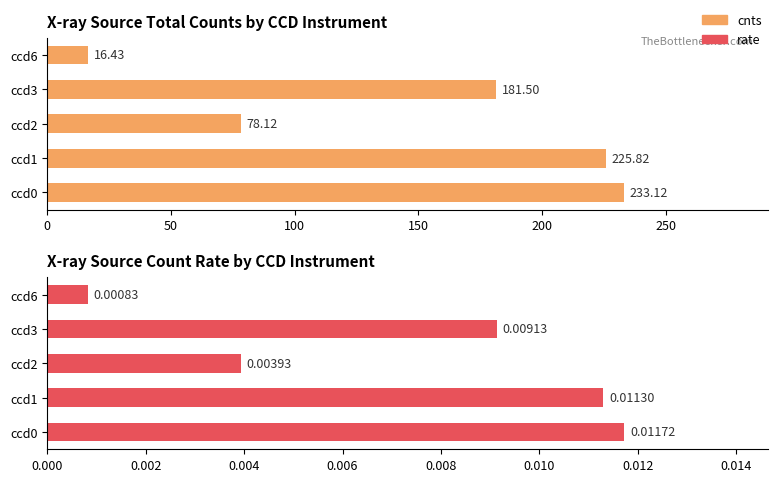

How many data points in cnts are above 181?

3